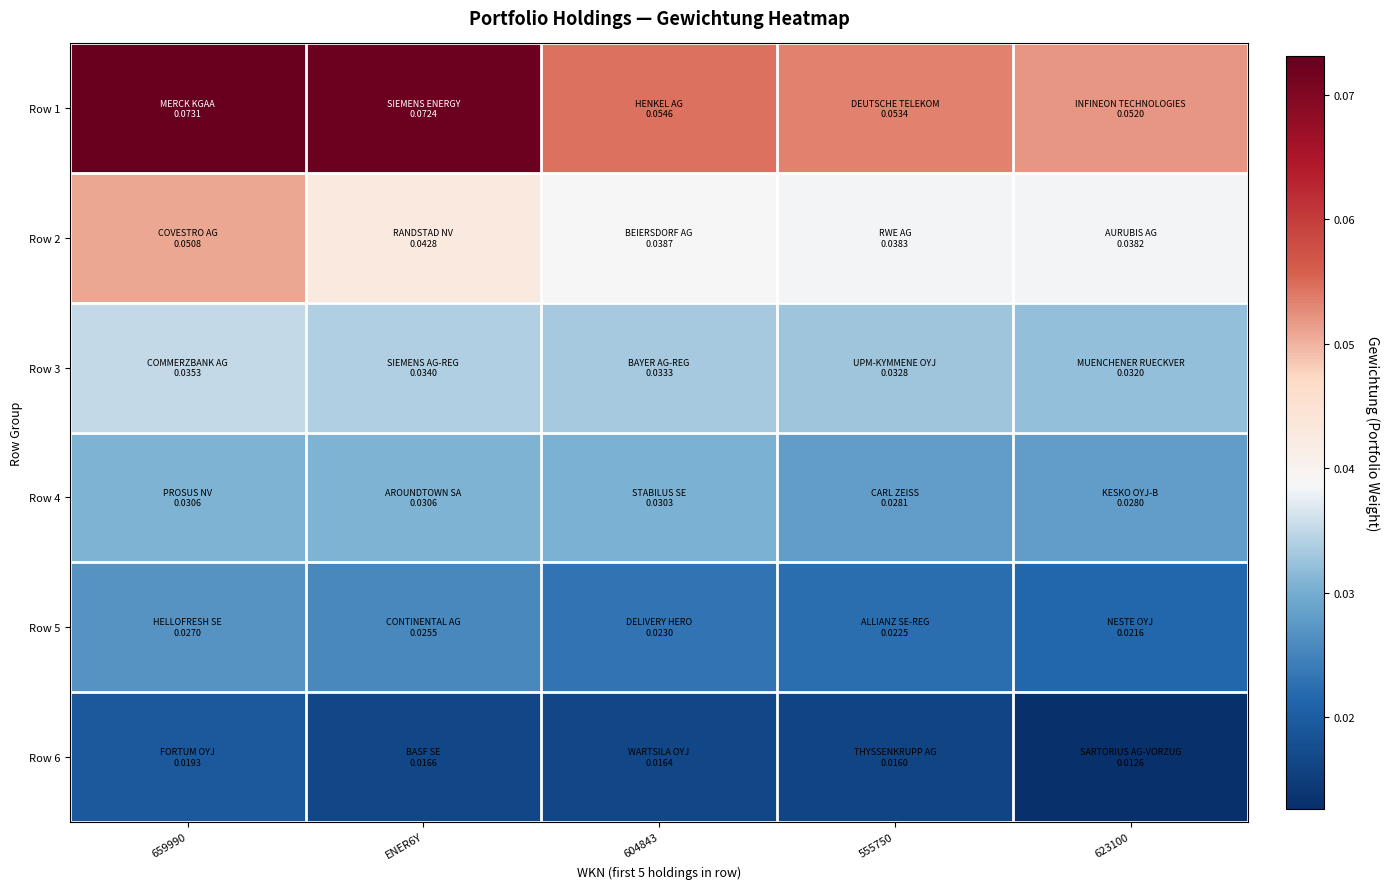

Reading right to left, what are all the values shown in this chart?

Row 1: 623100=0.1	555750=0.1	604843=0.1	ENER6Y=0.1	659990=0.1
Row 2: 623100=0.0	555750=0.0	604843=0.0	ENER6Y=0.0	659990=0.1
Row 3: 623100=0.0	555750=0.0	604843=0.0	ENER6Y=0.0	659990=0.0
Row 4: 623100=0.0	555750=0.0	604843=0.0	ENER6Y=0.0	659990=0.0
Row 5: 623100=0.0	555750=0.0	604843=0.0	ENER6Y=0.0	659990=0.0
Row 6: 623100=0.0	555750=0.0	604843=0.0	ENER6Y=0.0	659990=0.0